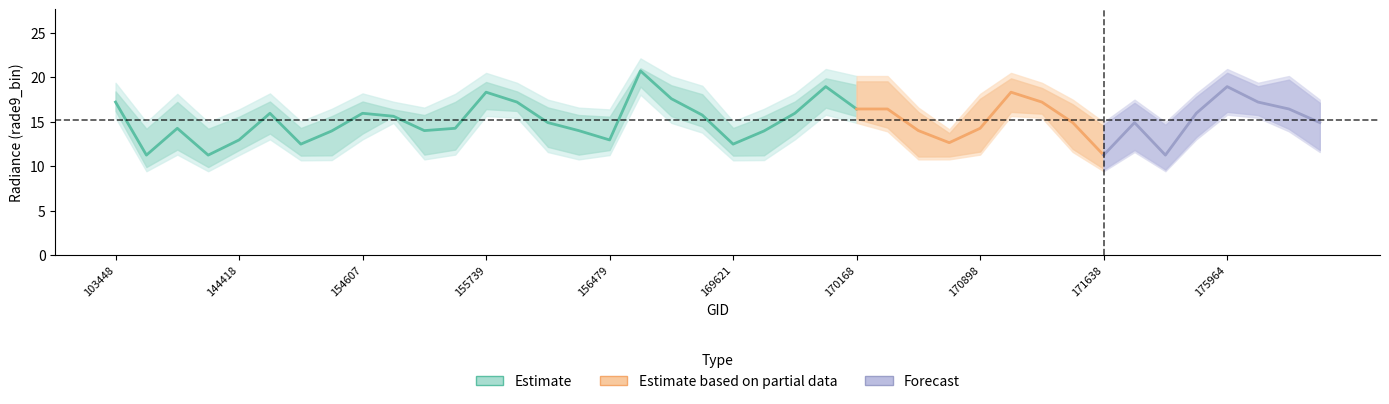

Reading left to right, extract all data points from this chart.

rade9_bin_1q: 15.4	9.4	11.3	9.4	11.2	13.0	10.6	10.7	13.0	14.9	10.8	11.3	15.6	15.4	11.6	10.8	11.2	18.0	14.9	13.8	10.6	10.7	13.0	15.8	14.9	13.9	10.8	10.8	11.3	15.6	15.4	11.6	9.4	11.6	9.4	13.0	15.8	15.4	13.9	11.6
rade9_bin_mdn: 17.2	11.2	14.3	11.2	12.9	15.9	12.5	13.9	15.9	15.6	14.0	14.3	18.3	17.2	14.9	14.0	12.9	20.7	17.6	15.7	12.5	13.9	15.9	18.9	16.4	16.4	14.0	12.6	14.3	18.3	17.2	14.9	11.2	14.9	11.2	15.9	18.9	17.2	16.4	14.9
rade9_bin_3q: 19.4	14.9	18.1	14.9	16.4	18.2	15.0	16.4	18.2	17.2	16.6	18.1	20.5	19.4	17.5	16.6	16.4	22.1	20.1	19.0	15.0	16.4	18.2	20.9	20.1	20.1	16.6	14.1	18.1	20.5	19.4	17.5	14.9	17.5	14.9	18.2	20.9	19.4	20.1	17.5